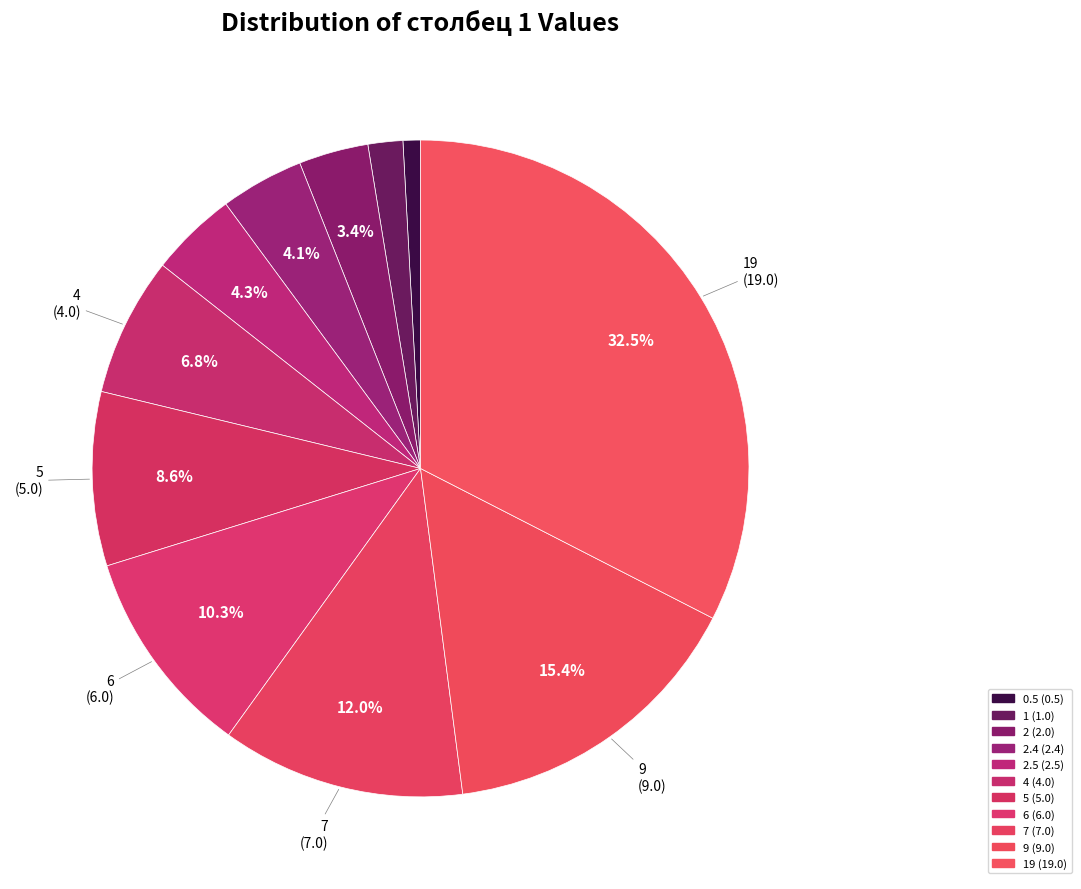

Which category has the biggest portion of the pie?

19